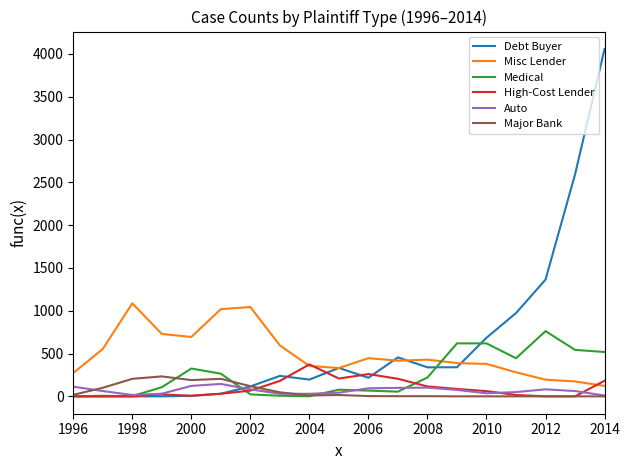

What is the maximum value shown in the chart?

4059